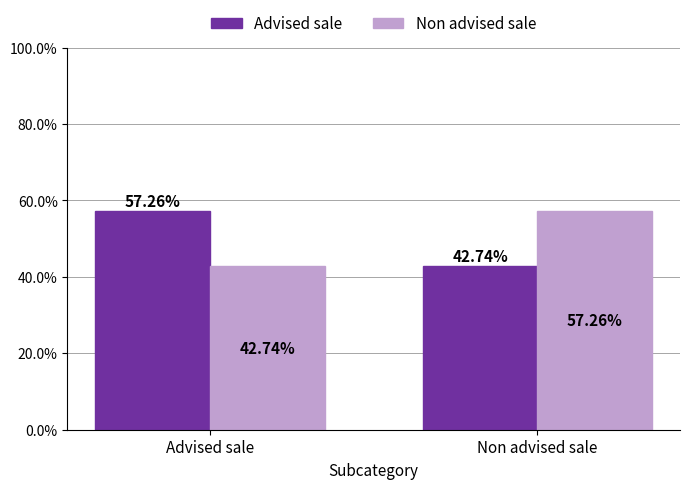

Where does the Advised sale series first go above 57?

Advised sale